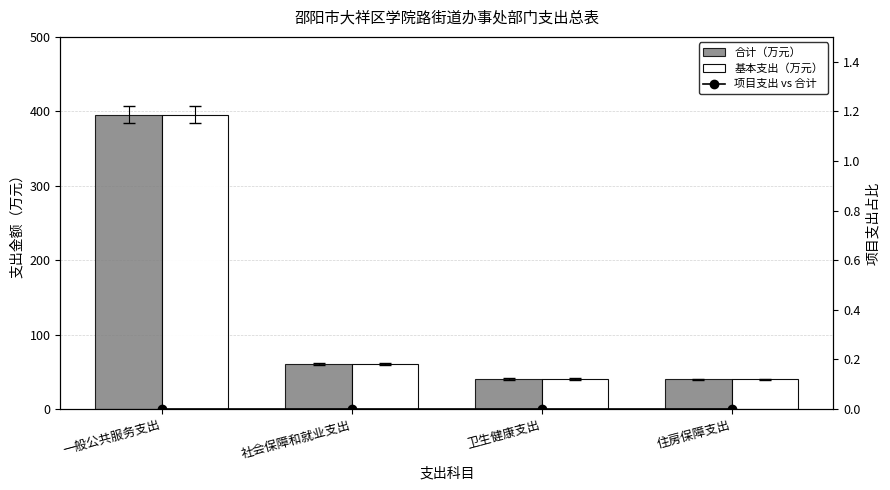

What is the difference between the 合计（万元） values at 社会保障和就业支出 and 卫生健康支出?

19.7